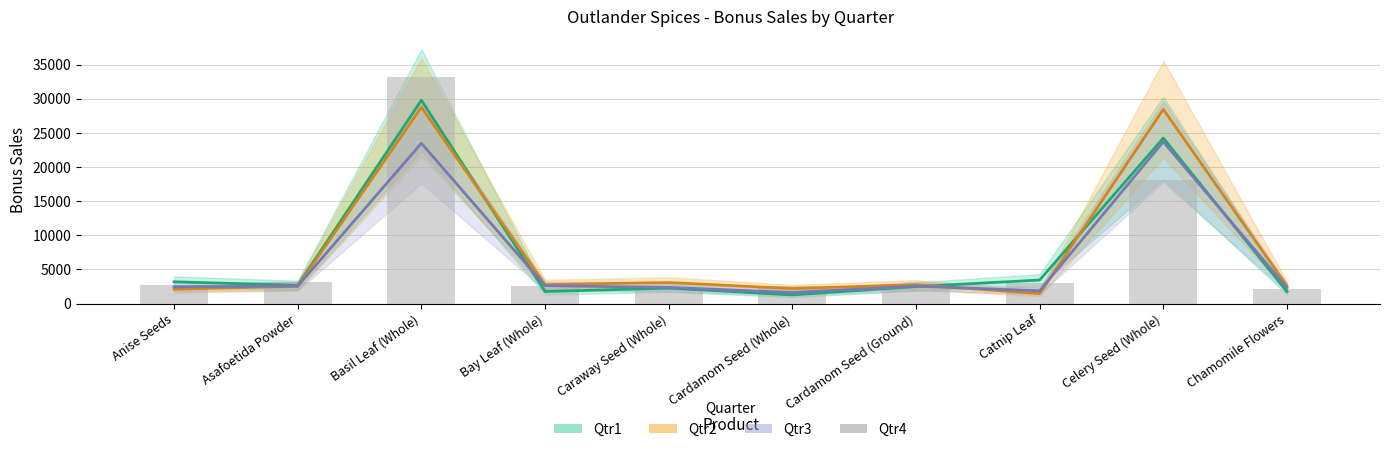

Between Anise Seeds and Bay Leaf (Whole), which is larger?

Anise Seeds